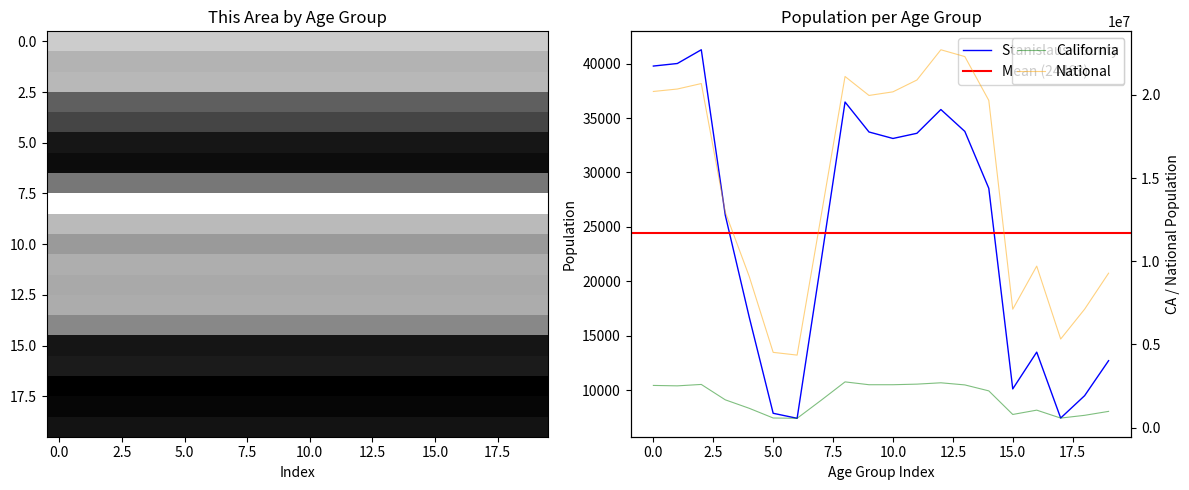

What is the value of the National point at the 1st from the left?

20201362